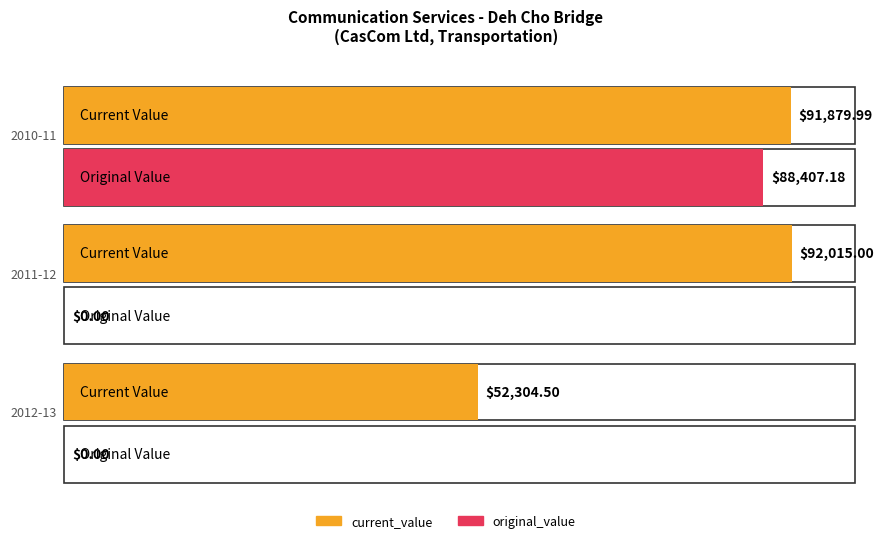

What is the greatest value displayed?

92015.0